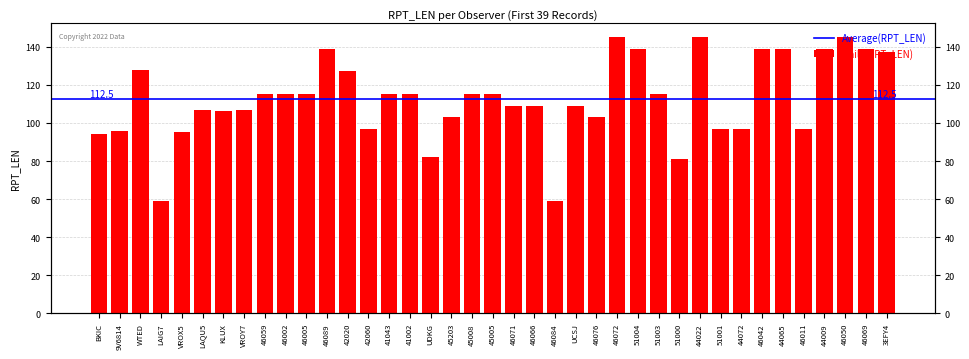

Are the bars grouped side by side (vs. stacked)?

No